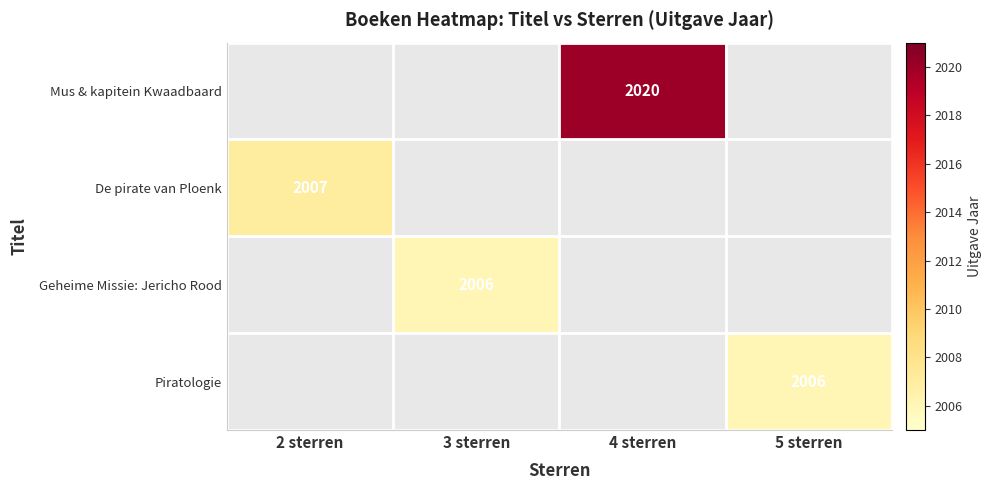

At which category does the chart reach its peak across all series?

4 sterren